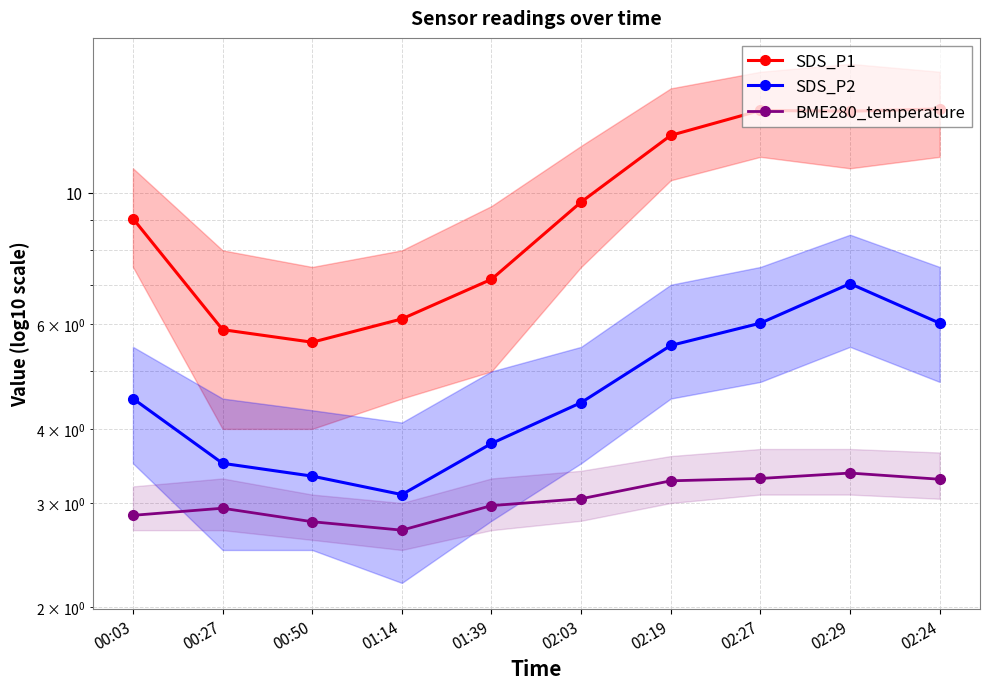

Is this an area chart (filled region under the line)?

No